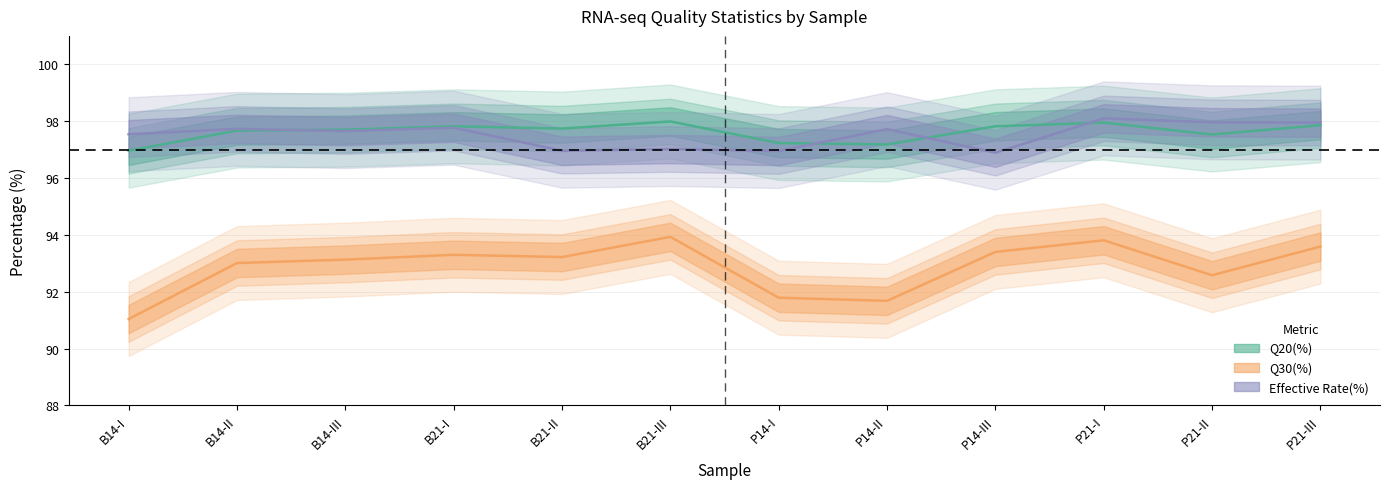

Between B14-II and P14-III, which series saw the biggest shift?

Effective Rate(%)